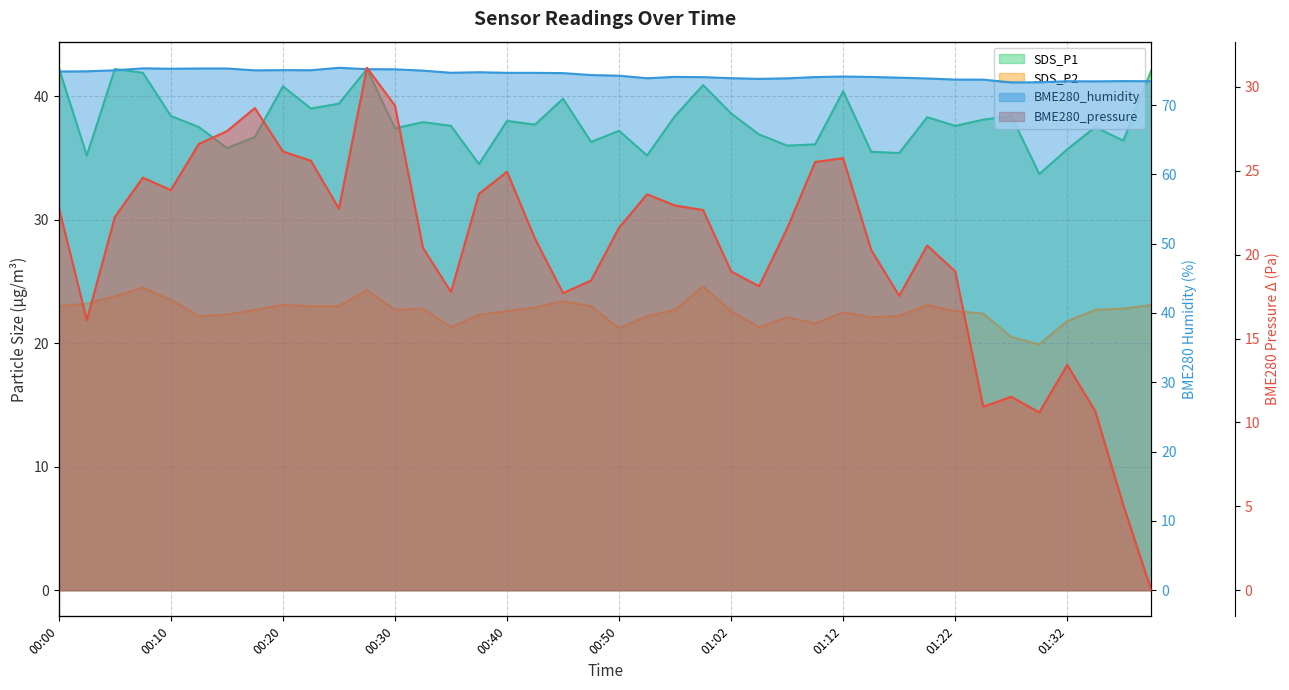

Read the BME280_humidity value at 01:37.

73.5